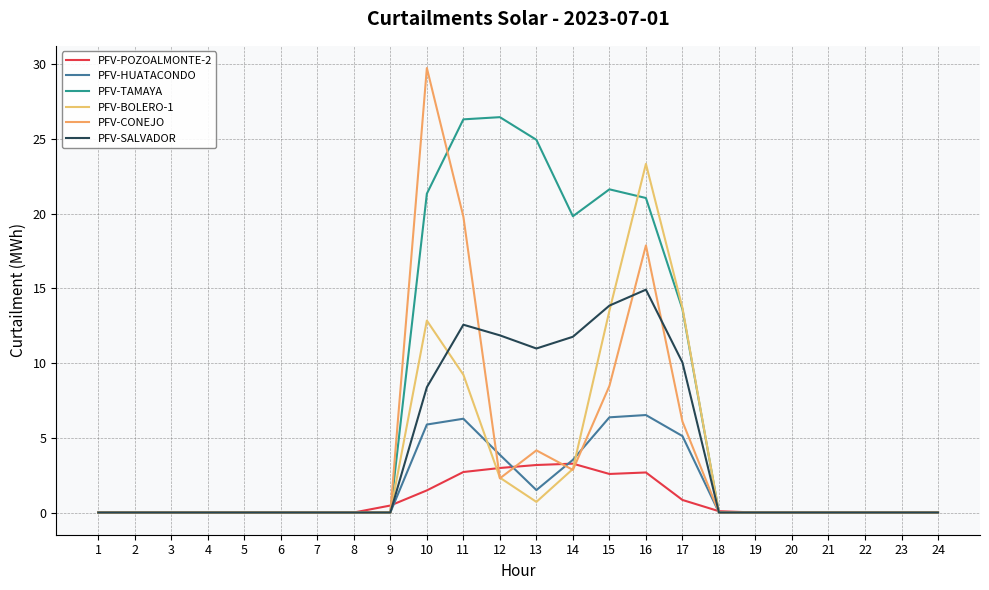

What is the difference between the highest and lowest values at 17?

12.9